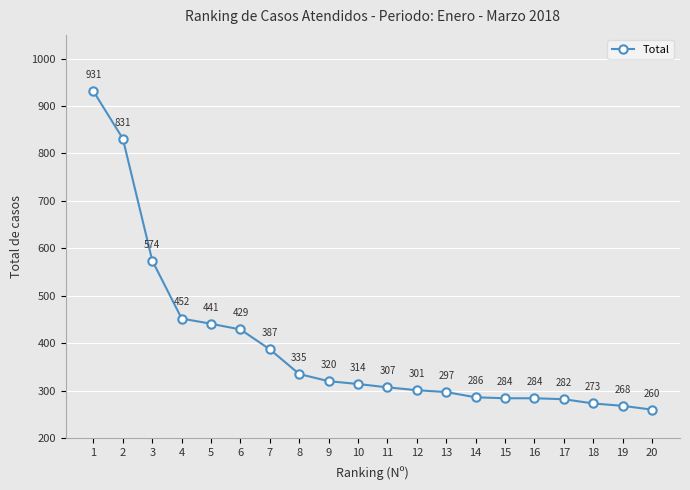

What is the smallest value displayed?

260